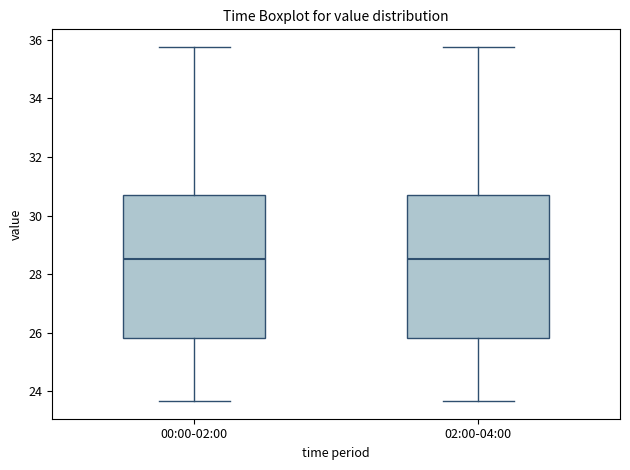

Reading left to right, transcribe this box plot: for each box, give where its median line is, the range the box spans, and where its two whiskers end, as read against the y-axis. The values are not printed on the chart, so give them approximately, as read against the axis.

00:00-02:00: median 28.6, box 25.8 to 30.8, whiskers 23.6 to 35.8
02:00-04:00: median 28.6, box 25.8 to 30.8, whiskers 23.6 to 35.8